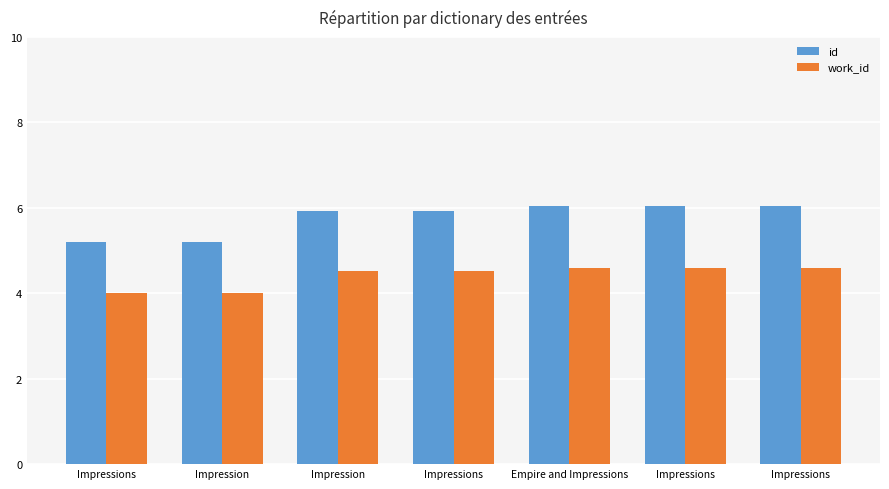

Reading left to right, transcribe all the data shown in this chart.

id: Impressions=5.2	Impression=5.2	Impression=5.9	Impressions=5.9	Empire and Impressions=6.0	Impressions=6.0	Impressions=6.1
work_id: Impressions=4.0	Impression=4.0	Impression=4.5	Impressions=4.5	Empire and Impressions=4.6	Impressions=4.6	Impressions=4.6